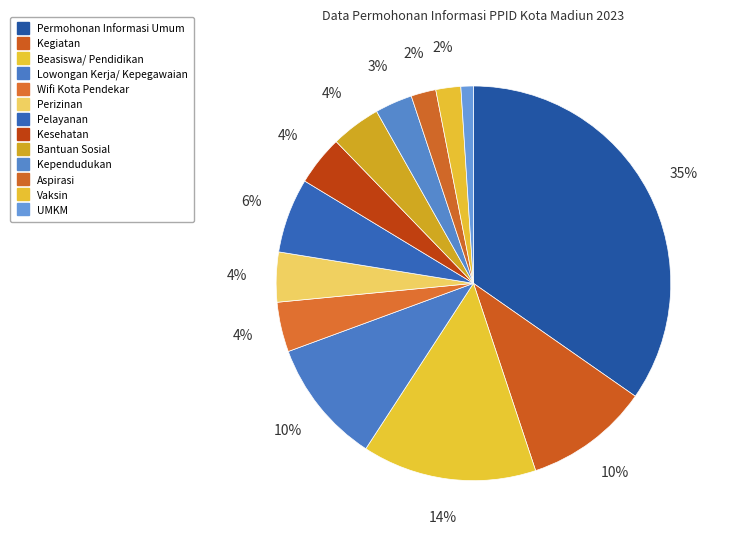

Count the number of slices in the pie.

13